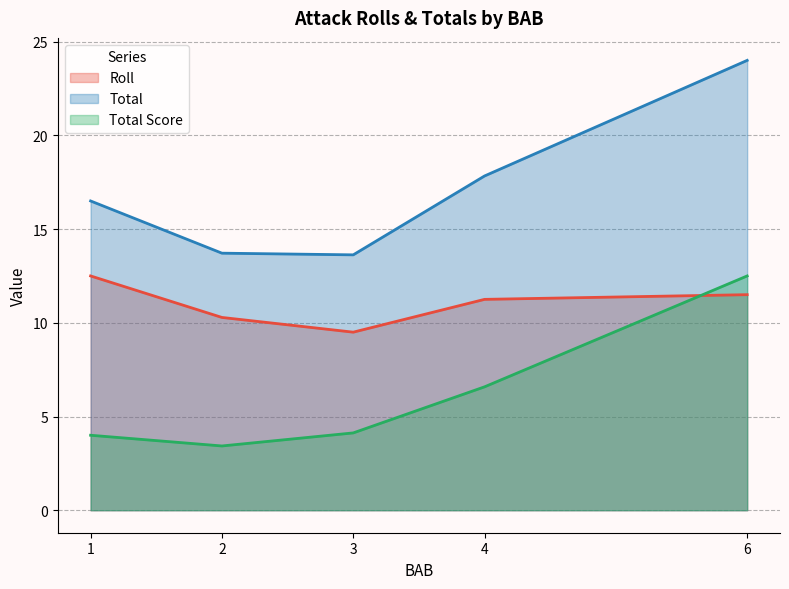

What is the difference between the maximum and minimum values in the Roll series?

3.0